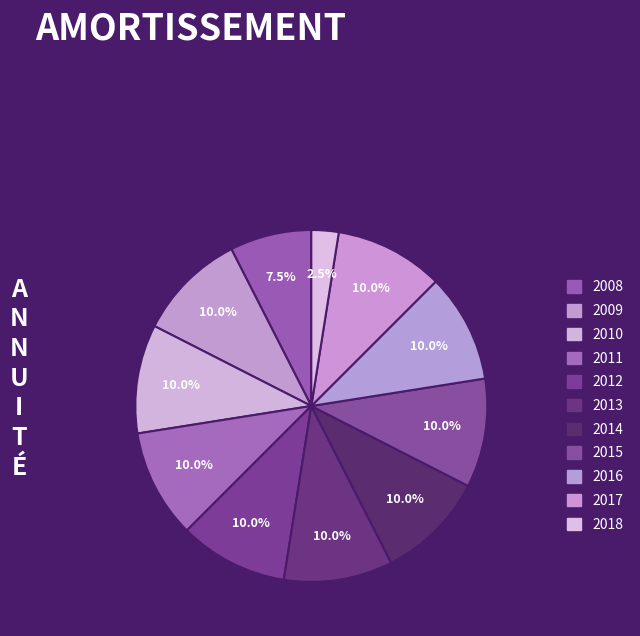

How many segments does this pie chart have?

11